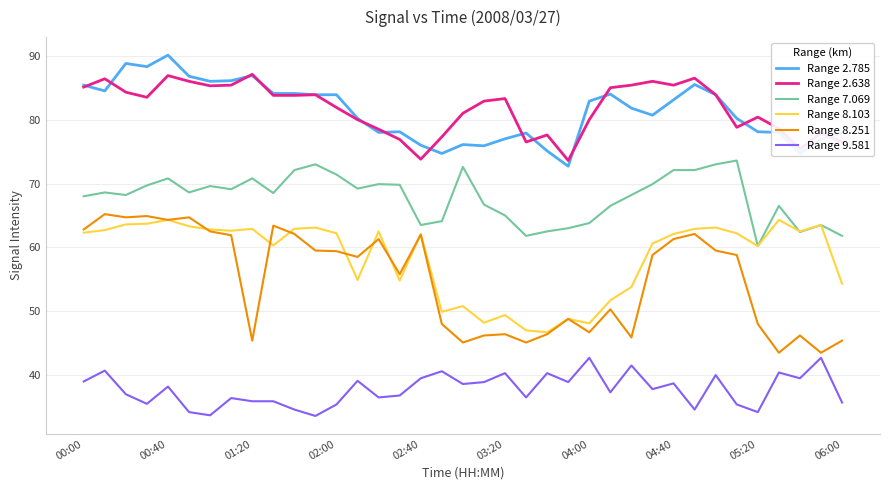

Is this an area chart (filled region under the line)?

No